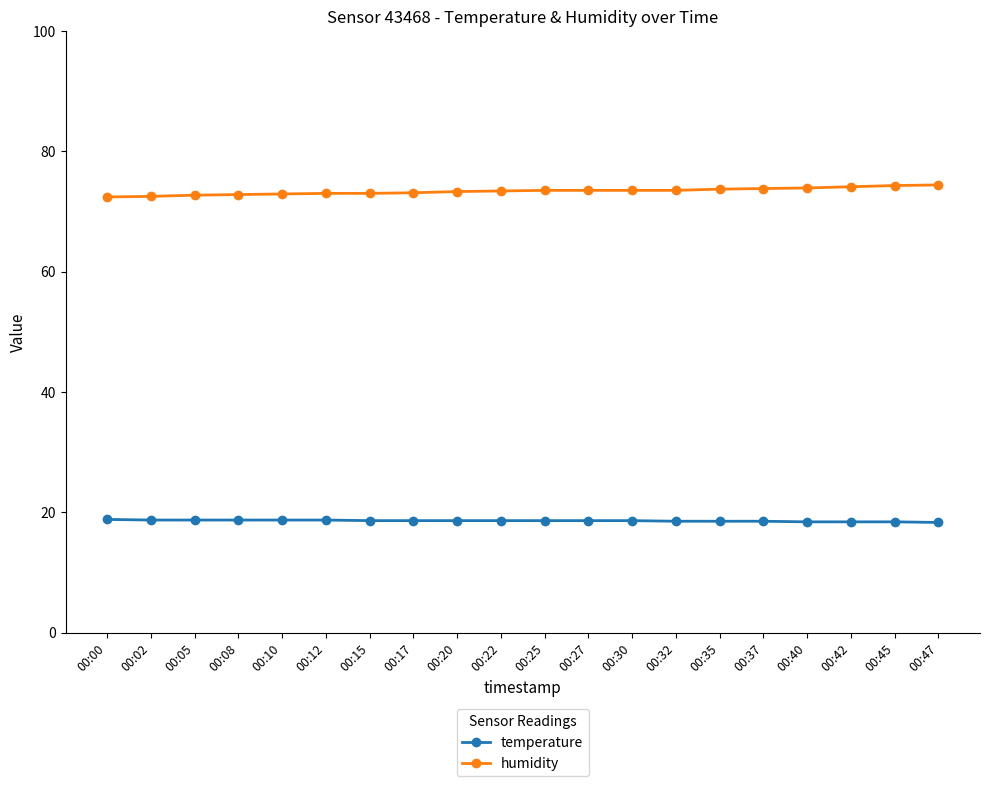

Which series has the largest total across all categories?

humidity